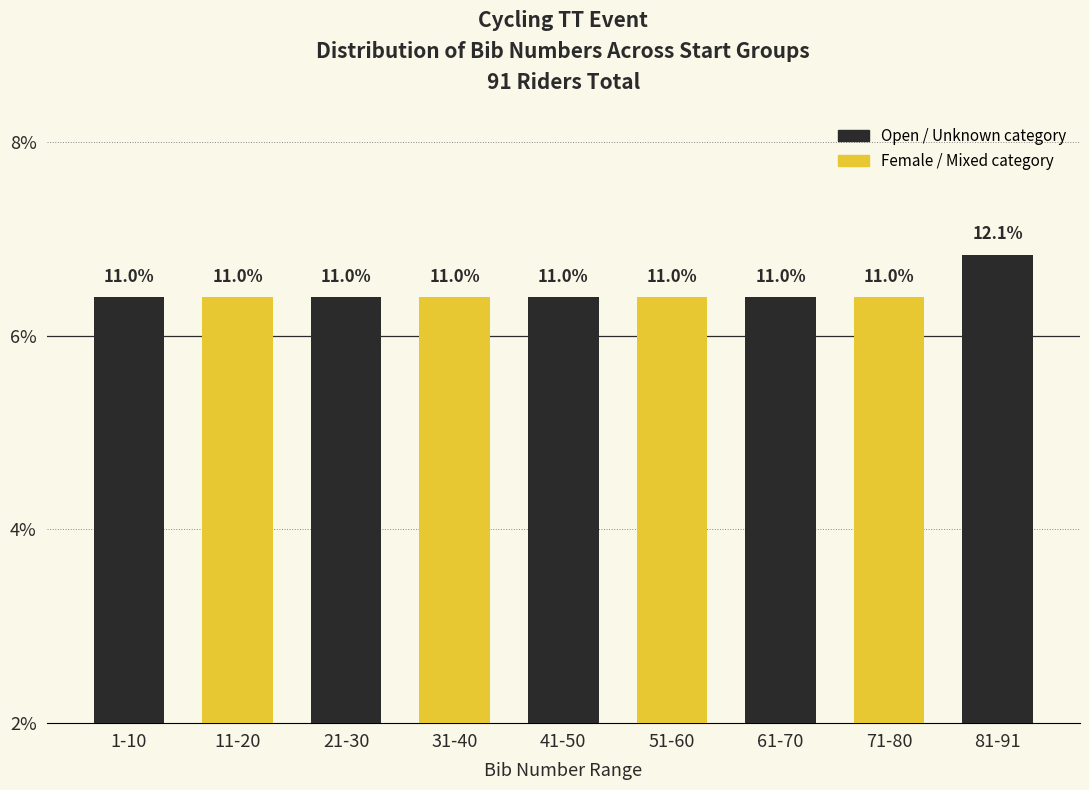

Does the chart contain any negative values?

No